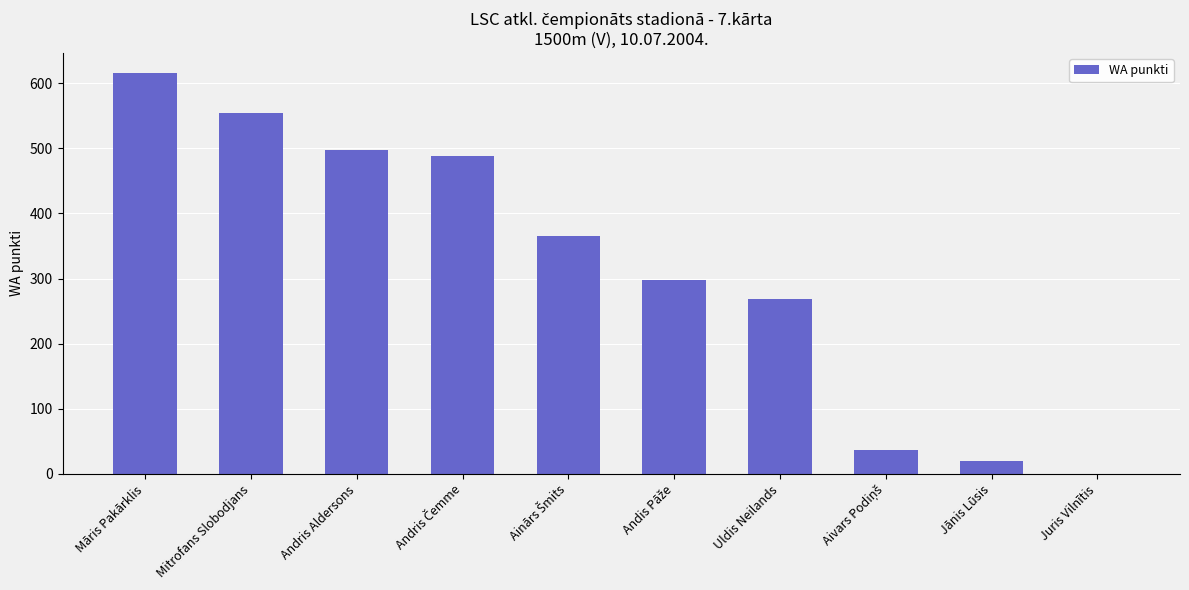

What is the change in value from Mitrofans Slobodjans to Uldis Neilands?

-287